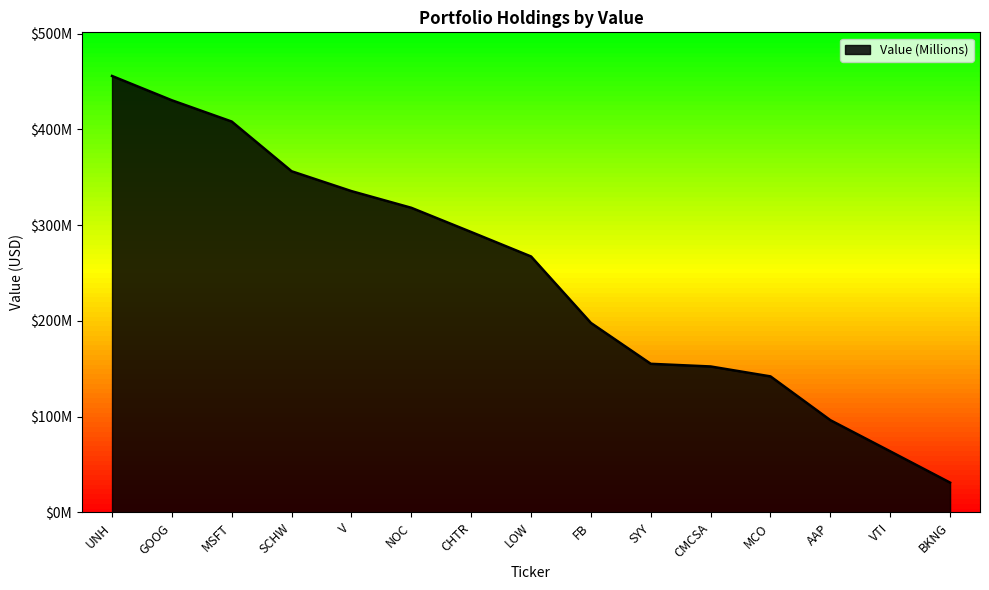

What is the difference between the maximum and second lowest values?

392016000